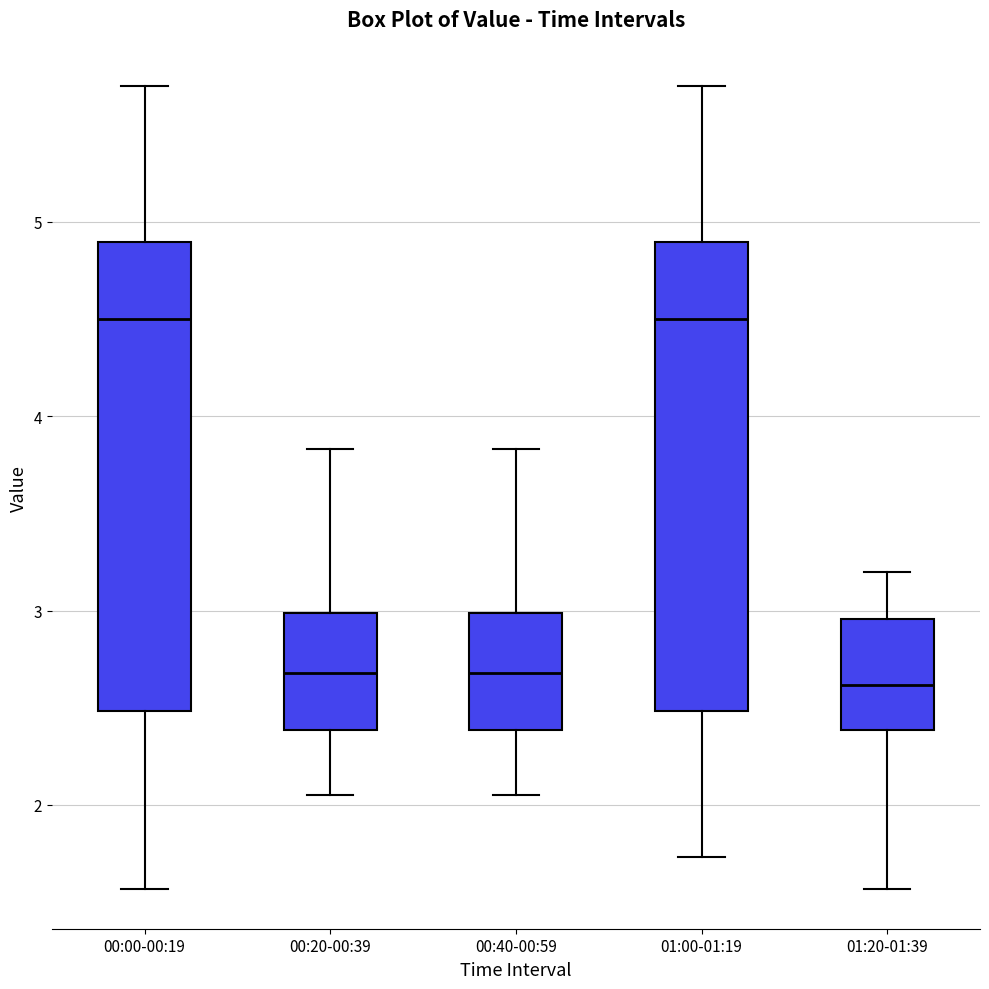

Reading left to right, transcribe this box plot: for each box, give where its median line is, the range the box spans, and where its two whiskers end, as read against the y-axis. The values are not printed on the chart, so give them approximately, as read against the axis.

00:00-00:19: median 4.5, box 2.5 to 4.9, whiskers 1.6 to 5.7
00:20-00:39: median 2.7, box 2.4 to 3.0, whiskers 2.1 to 3.8
00:40-00:59: median 2.7, box 2.4 to 3.0, whiskers 2.1 to 3.8
01:00-01:19: median 4.5, box 2.5 to 4.9, whiskers 1.7 to 5.7
01:20-01:39: median 2.6, box 2.4 to 3.0, whiskers 1.6 to 3.2